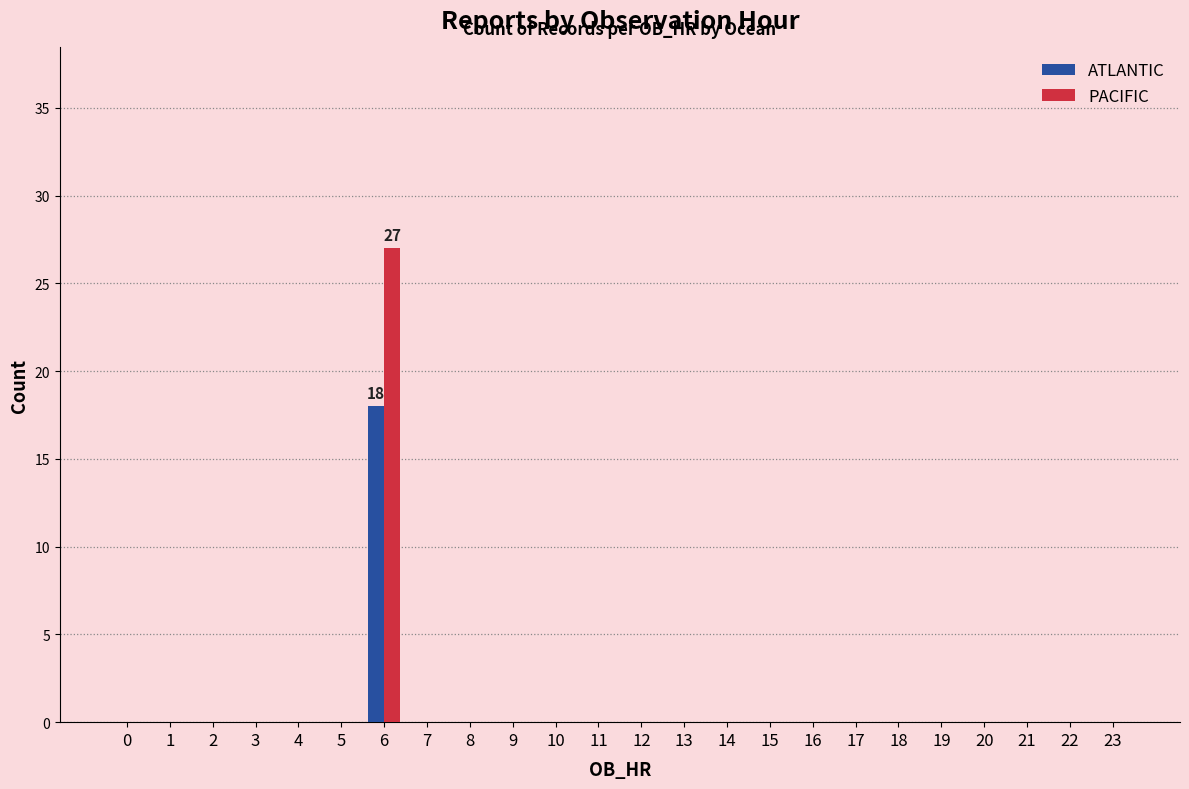

What are all the series names shown in the legend?

ATLANTIC, PACIFIC